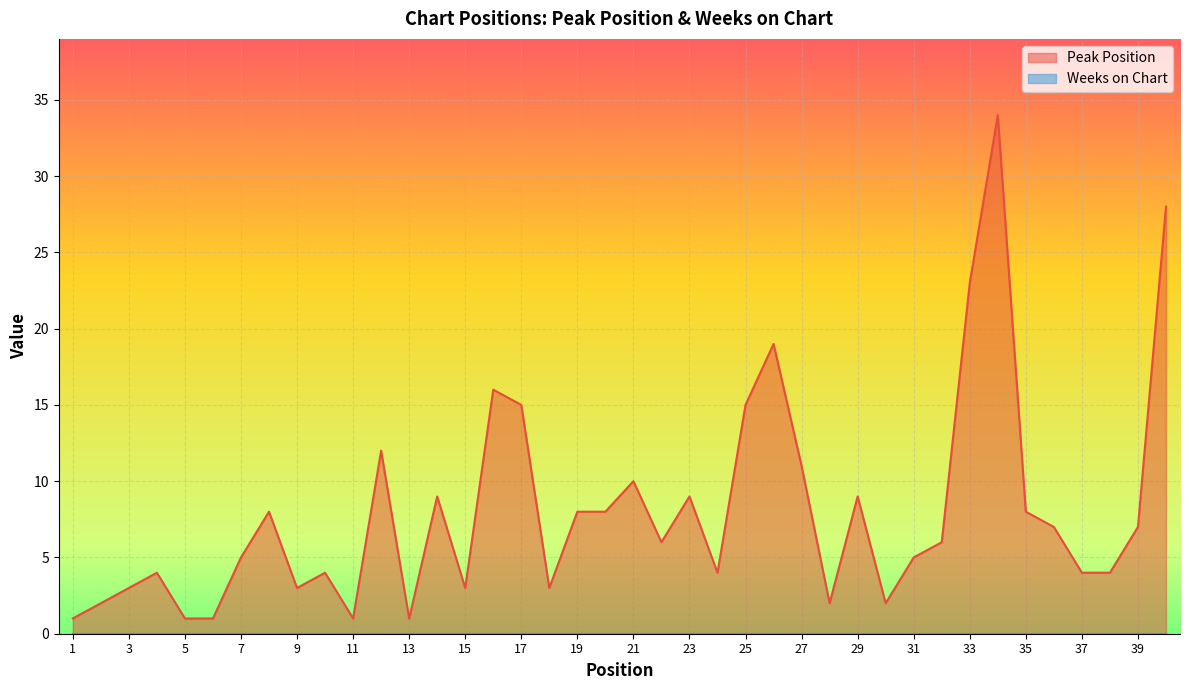

At which label is the value closest to 17?

16